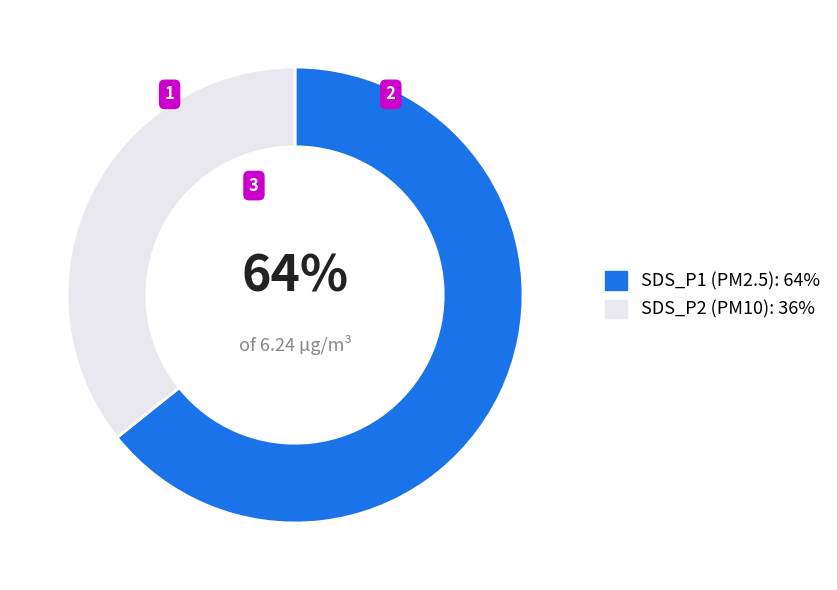

How many segments does this pie chart have?

2